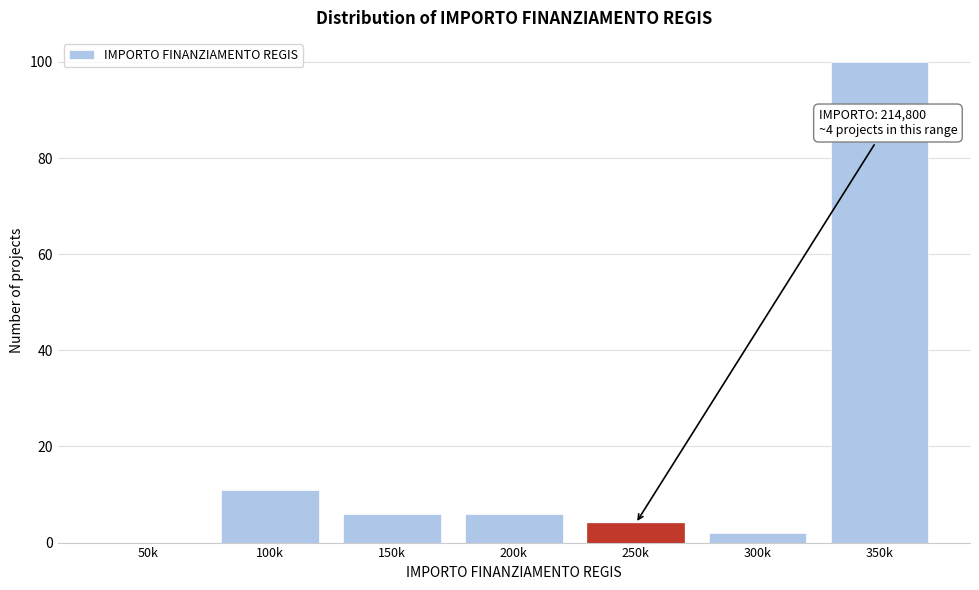

Reading left to right, transcribe all the data shown in this chart.

50k=0	100k=11	150k=6	200k=6	250k=4	300k=2	350k=100